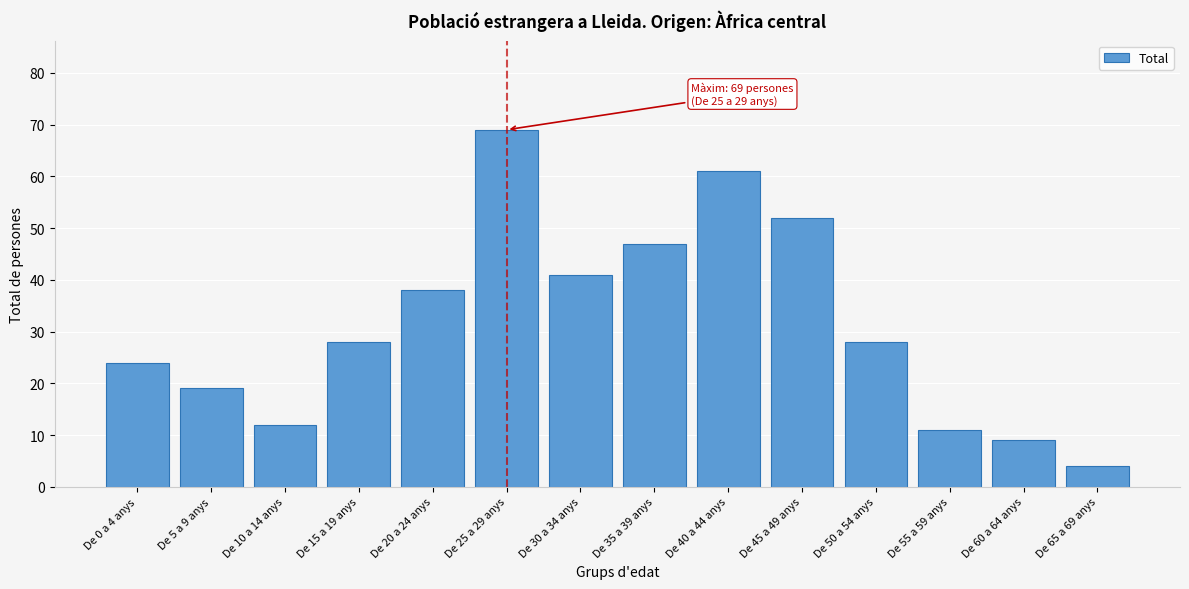

Reading left to right, extract all data points from this chart.

De 0 a 4 anys=24	De 5 a 9 anys=19	De 10 a 14 anys=12	De 15 a 19 anys=28	De 20 a 24 anys=38	De 25 a 29 anys=69	De 30 a 34 anys=41	De 35 a 39 anys=47	De 40 a 44 anys=61	De 45 a 49 anys=52	De 50 a 54 anys=28	De 55 a 59 anys=11	De 60 a 64 anys=9	De 65 a 69 anys=4